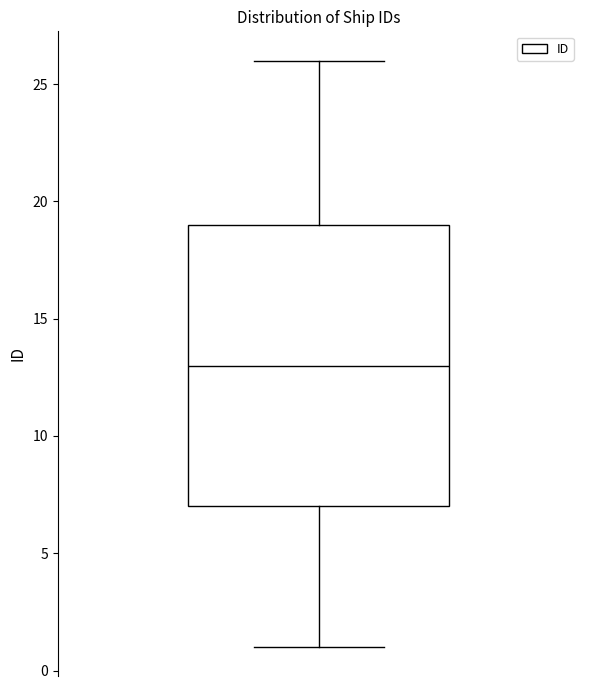

Transcribe this box plot: give where the median line is, the range the box spans, and where the two whiskers end, as read against the y-axis. The values are not printed on the chart, so give them approximately, as read against the axis.

median 13, box 7 to 19, whiskers 1 to 26